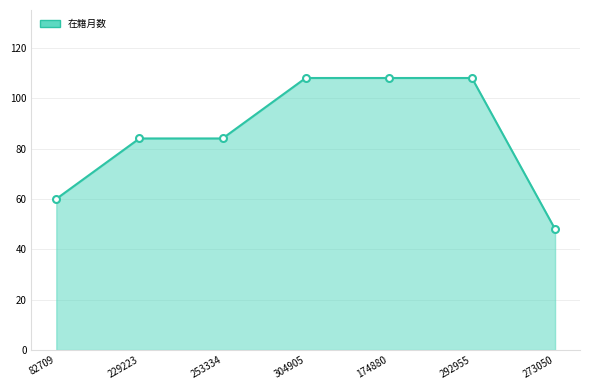

Between 304905 and 292955, which series saw the biggest shift?

在籍月数_line